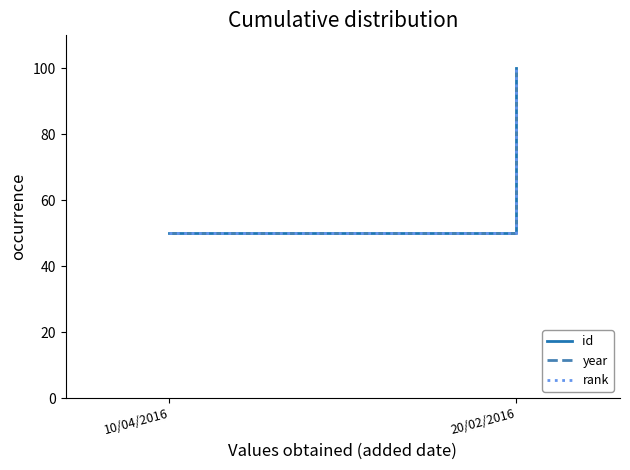

Where is year nearest to the value 75?

10/04/2016